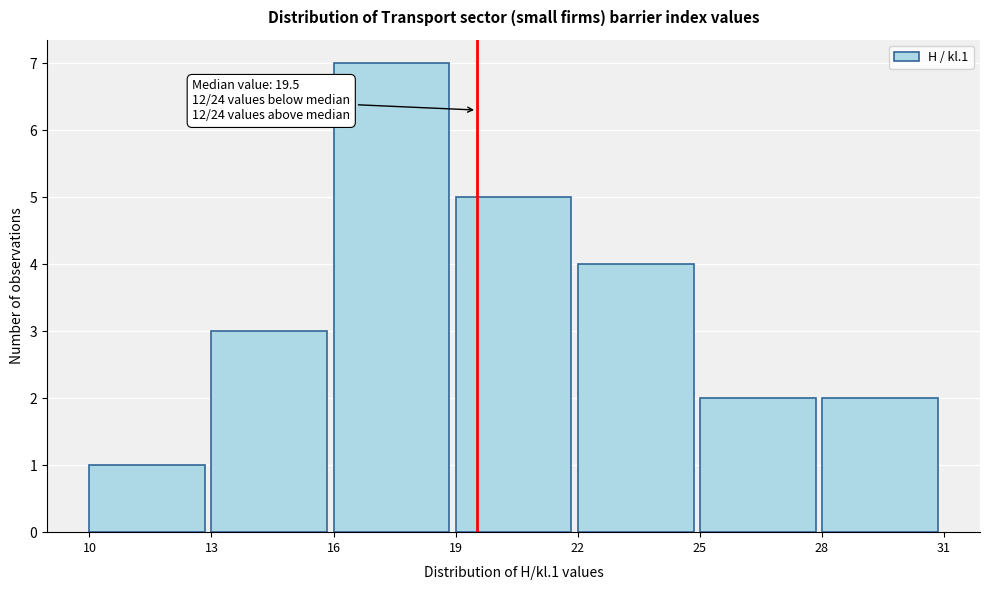

Which range on the x-axis has the tallest bar?

16 to 19